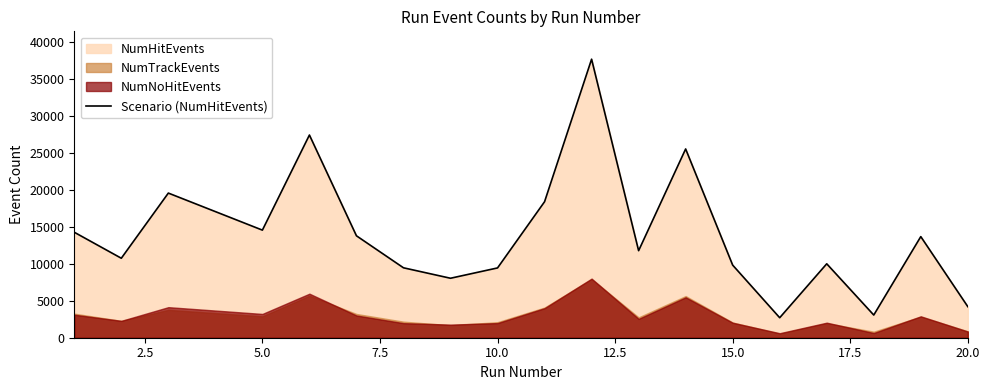

Count the number of categories in the chart.

19